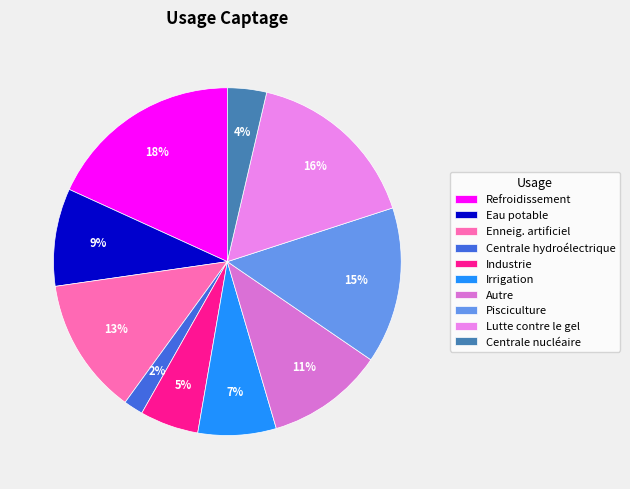

What is the total percentage of Enneig. artificiel and Pisciculture?

27.3%